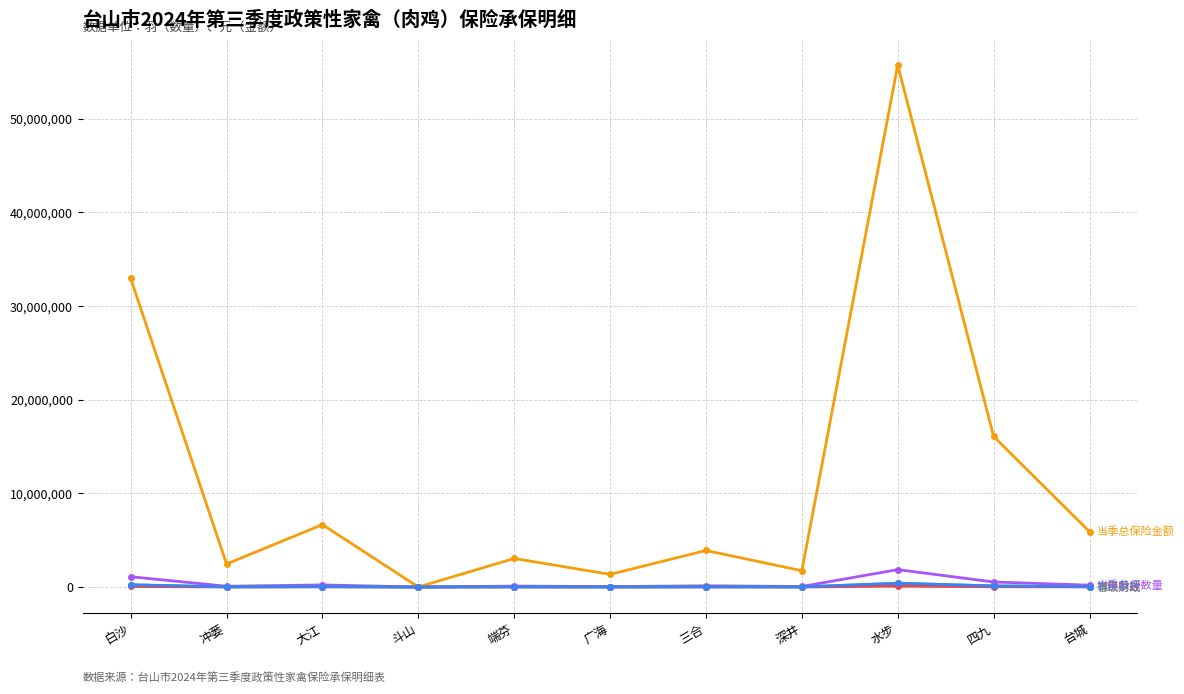

Is this an area chart (filled region under the line)?

No